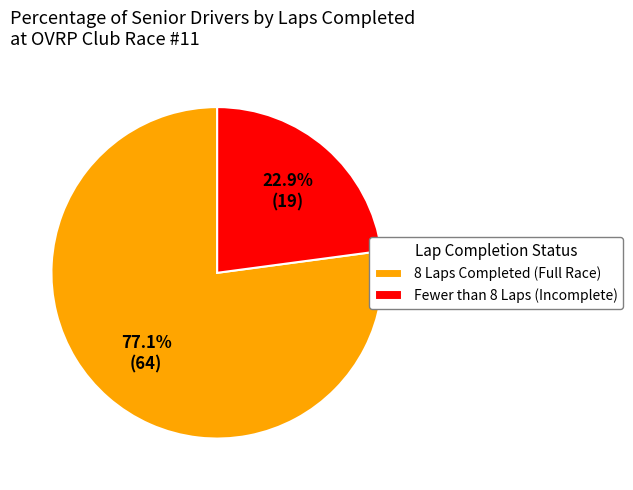

Rank the categories by value from lowest to highest.

Fewer than 8 Laps (Incomplete), 8 Laps Completed (Full Race)